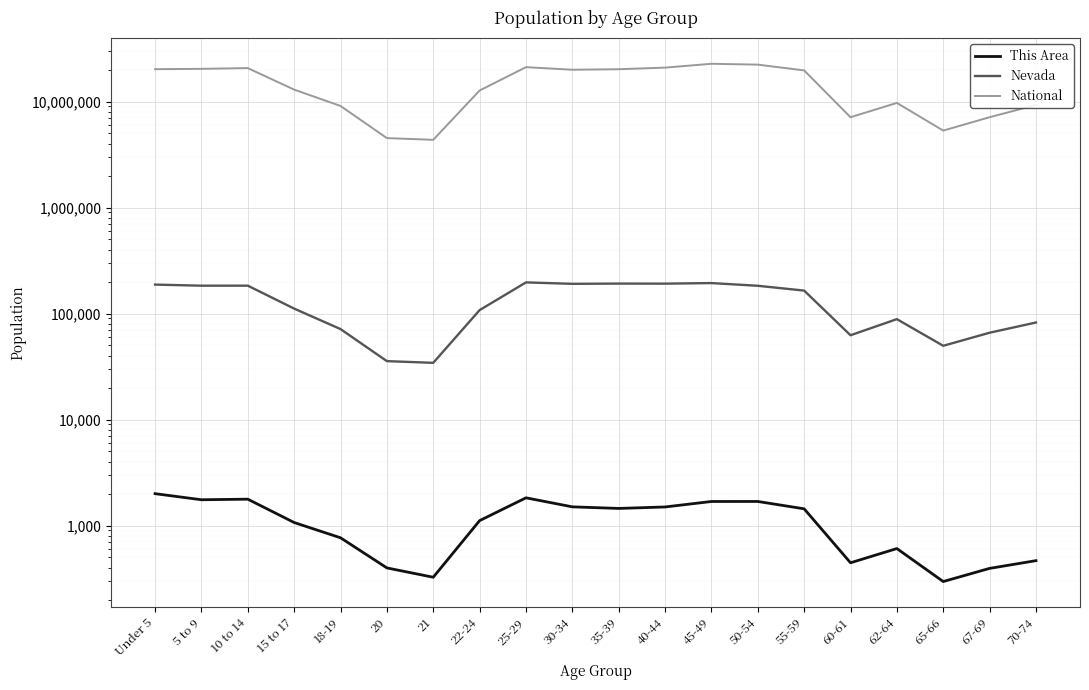

How many data points in This Area are above 1437?

9